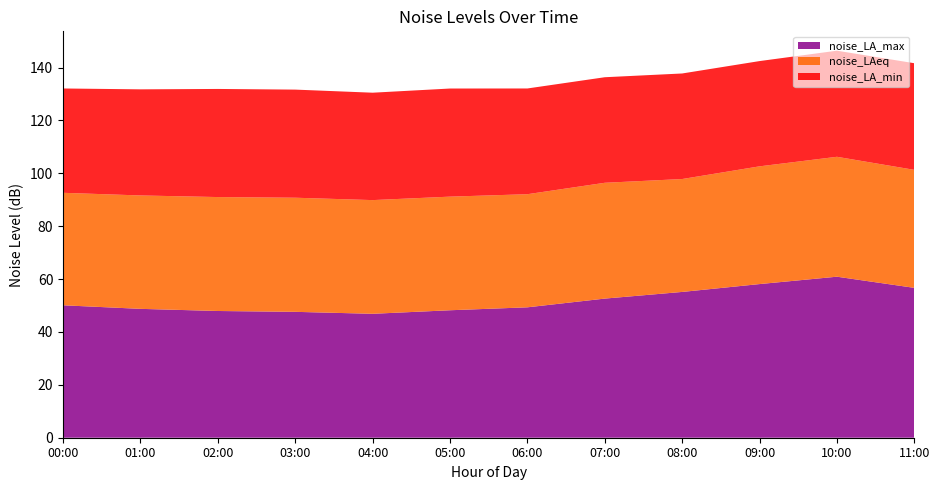

Reading left to right, what are all the values shown in this chart?

noise_LA_max: 00:00=50.1	01:00=48.7	02:00=47.9	03:00=47.6	04:00=46.9	05:00=48.2	06:00=49.3	07:00=52.6	08:00=55.1	09:00=58.1	10:00=60.9	11:00=56.7
noise_LAeq: 00:00=42.5	01:00=42.9	02:00=43.1	03:00=43.2	04:00=43.0	05:00=43.0	06:00=42.8	07:00=43.8	08:00=42.7	09:00=44.5	10:00=45.4	11:00=44.6
noise_LA_min: 00:00=39.5	01:00=40.1	02:00=40.9	03:00=40.9	04:00=40.6	05:00=40.9	06:00=40.0	07:00=39.9	08:00=39.9	09:00=39.8	10:00=40.1	11:00=40.3